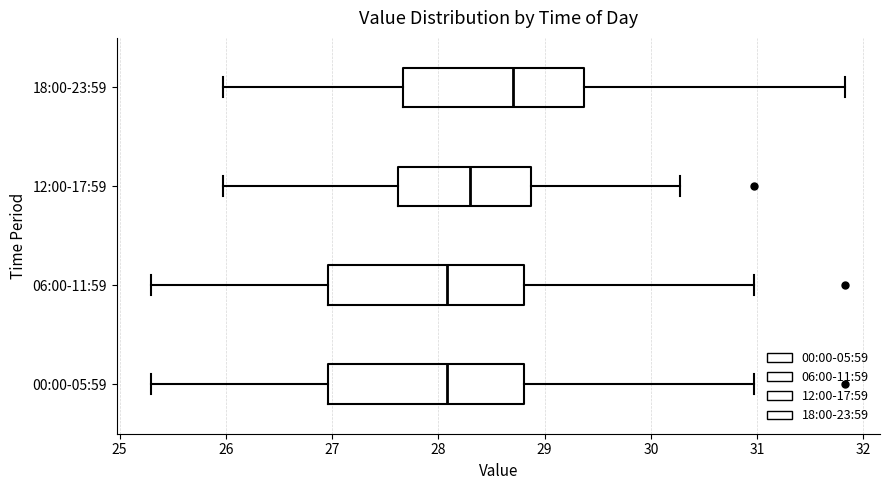

Reading bottom to top, transcribe this box plot: for each box, give where its median line is, the range the box spans, and where its two whiskers end, as read against the x-axis. The values are not printed on the chart, so give them approximately, as read against the axis.

00:00-05:59: median 28.1, box 27.0 to 28.8, whiskers 25.3 to 31.0
06:00-11:59: median 28.1, box 27.0 to 28.8, whiskers 25.3 to 31.0
12:00-17:59: median 28.3, box 27.6 to 28.9, whiskers 26.0 to 30.3
18:00-23:59: median 28.7, box 27.7 to 29.4, whiskers 26.0 to 31.8